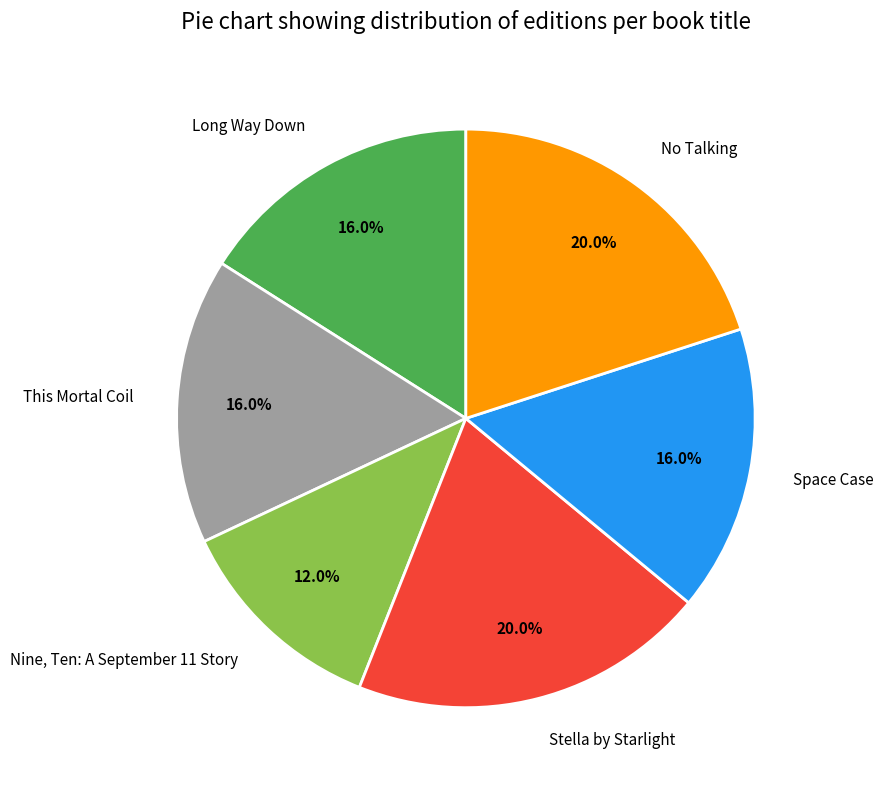

Is This Mortal Coil the majority of the pie?

No